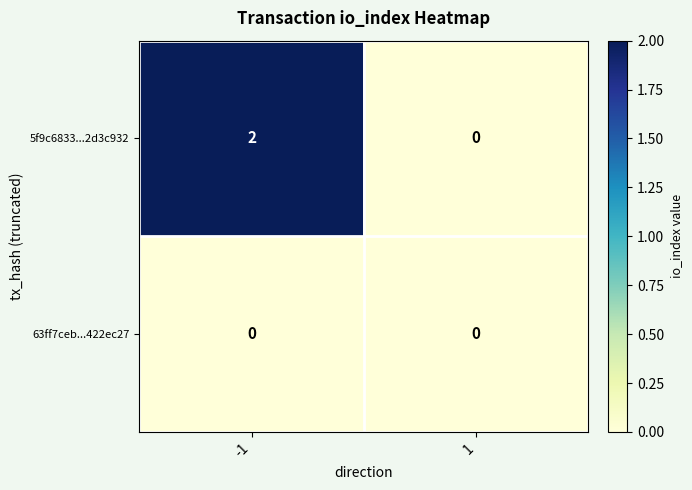

Which series has the largest total across all categories?

5f9c6833...2d3c932